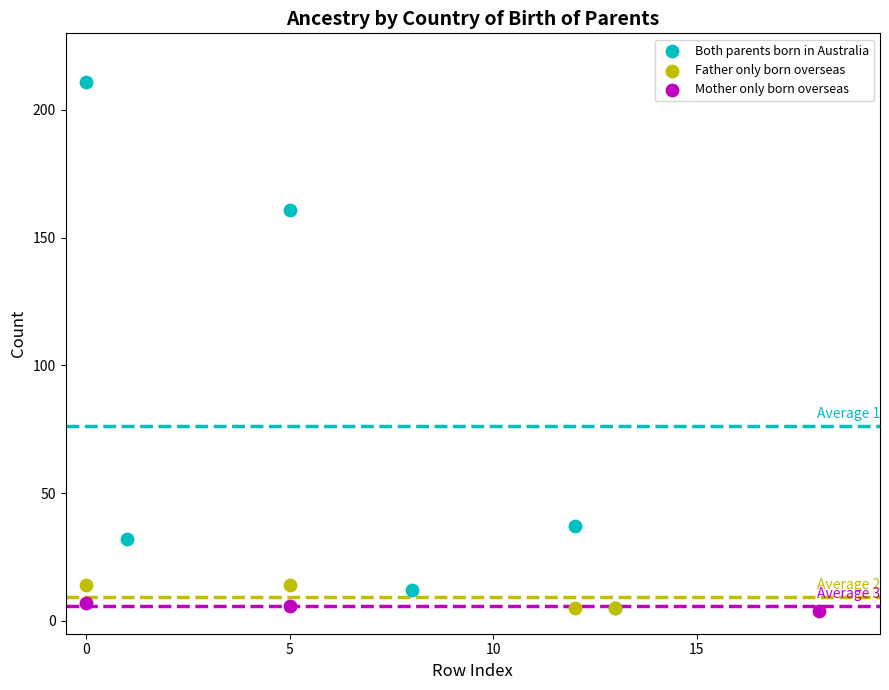

What are all the series names shown in the legend?

Both parents born in Australia, Father only born overseas, Mother only born overseas